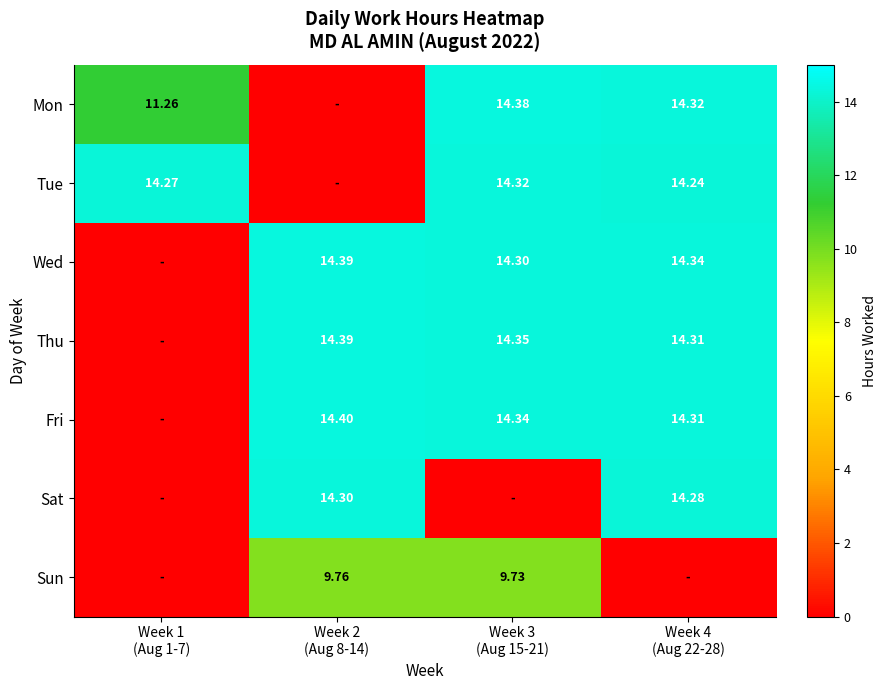

List the labels in order of Tue value, smallest first.

Week 2 (Aug 8-14), Week 4 (Aug 22-28), Week 1 (Aug 1-7), Week 3 (Aug 15-21)